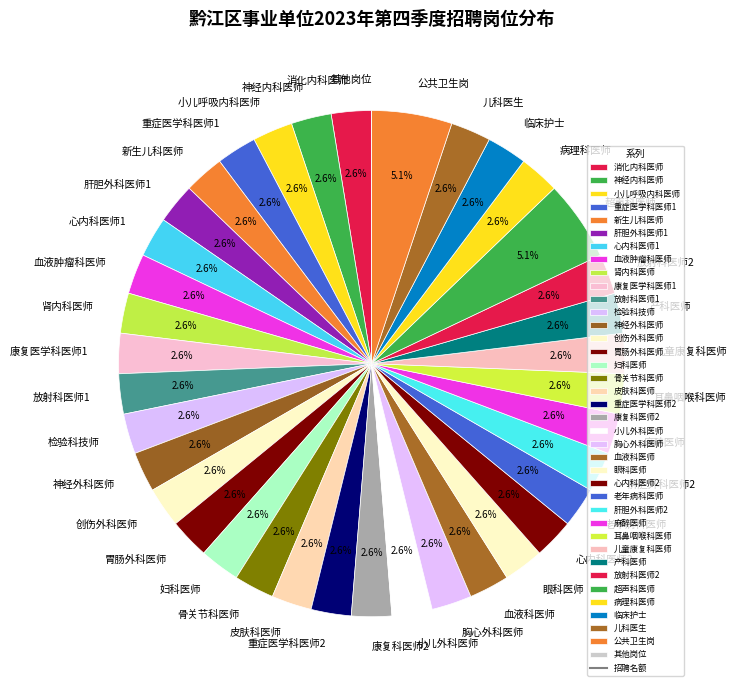

Do 心内科医师1 and 小儿呼吸内科医师 together represent more than half of the pie?

No